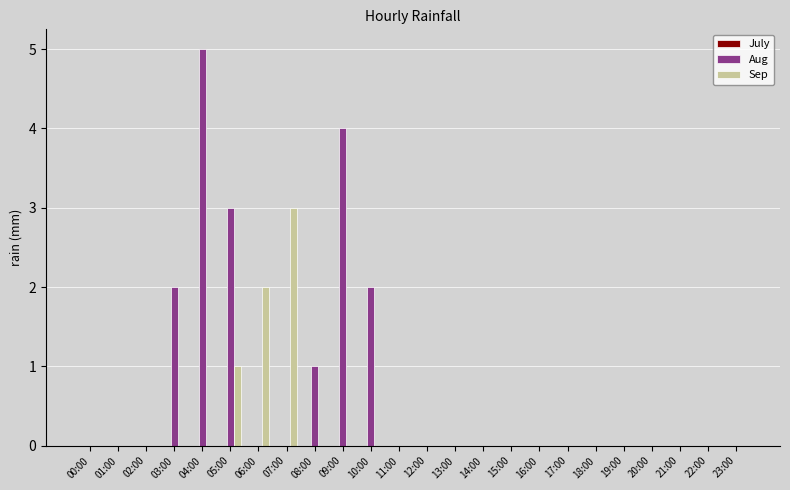

What is the sum of all Sep values?

6